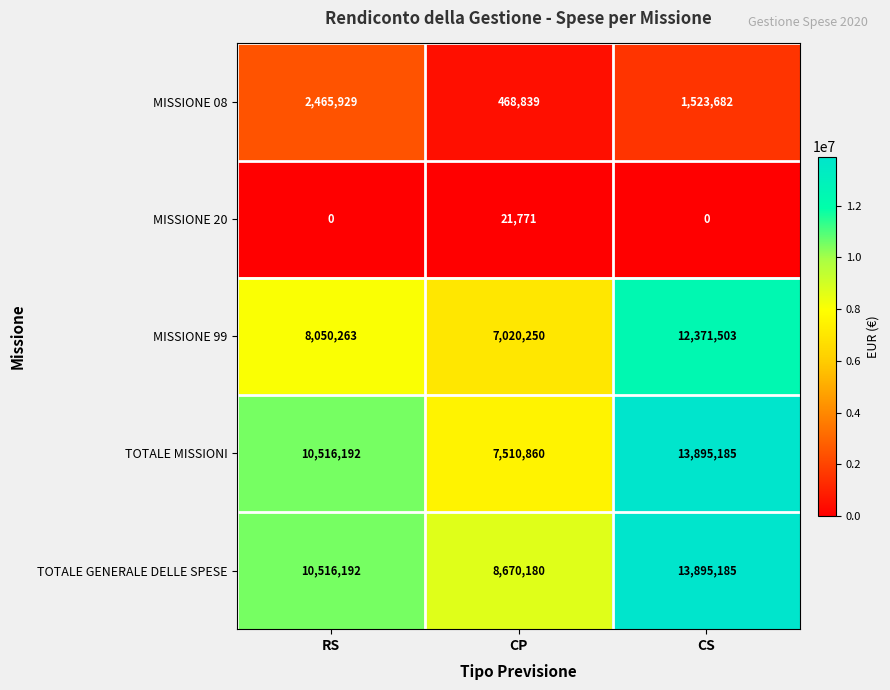

Which series has the largest range (max minus min)?

TOTALE MISSIONI